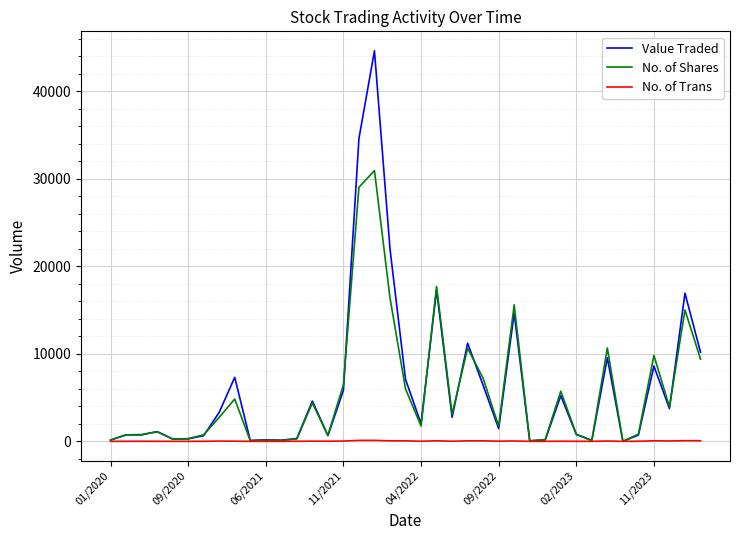

What is the greatest value displayed?

44623